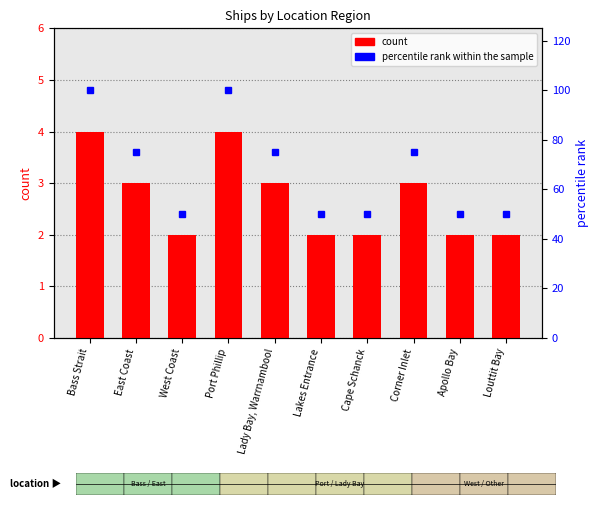

Is it true that percentile rank within the sample equals 124 at Lady Bay, Warrnambool?

False